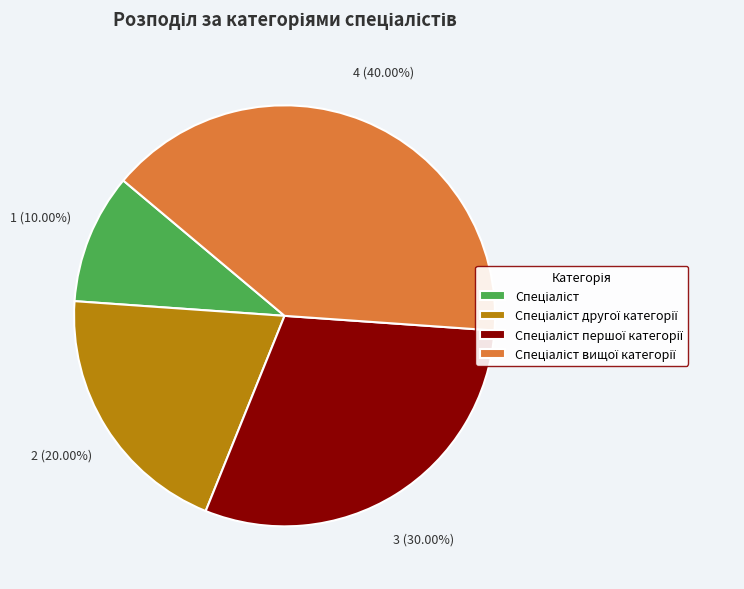

How many slices are in this pie chart?

4